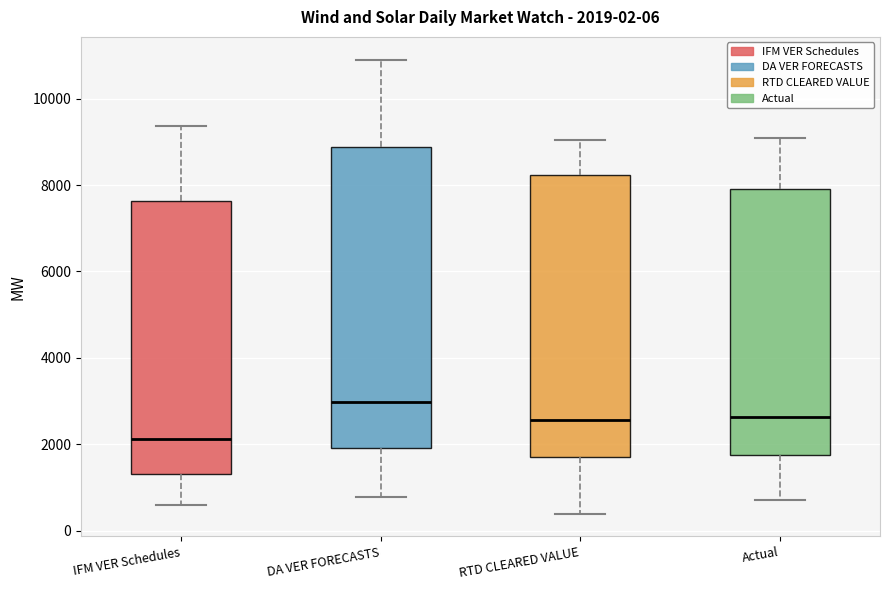

Which box is the tallest, from its lower edge to its upper edge?

DA VER FORECASTS